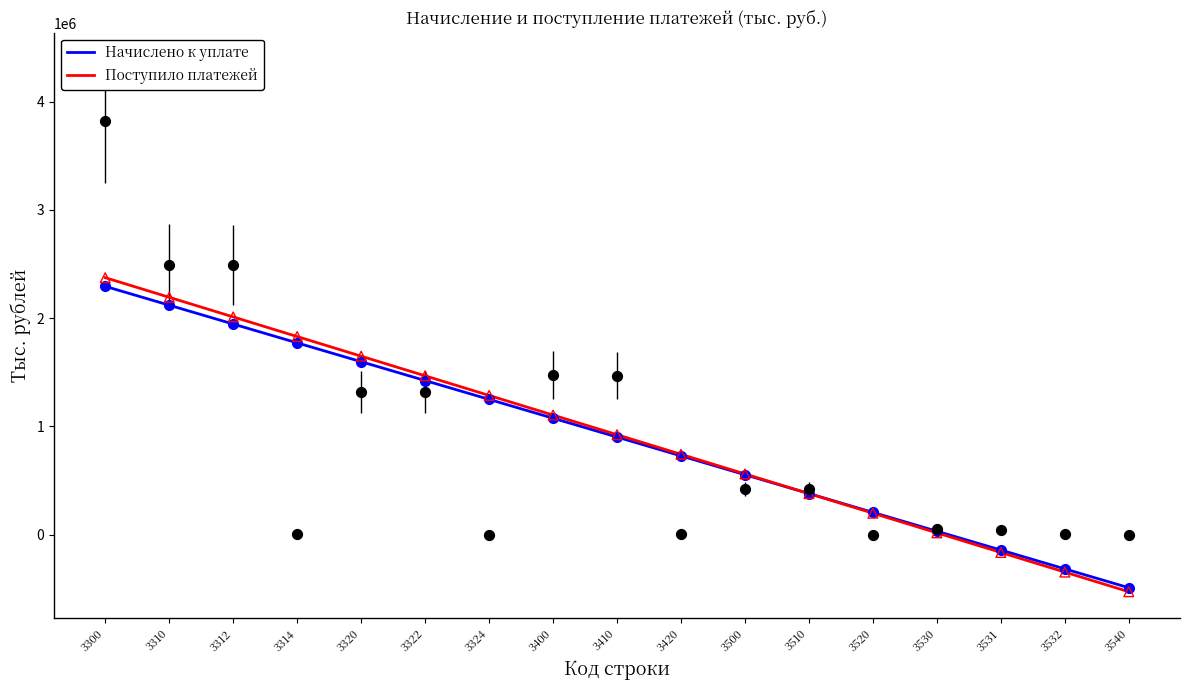

At how many categories does at least one series exceed 1055668?

8